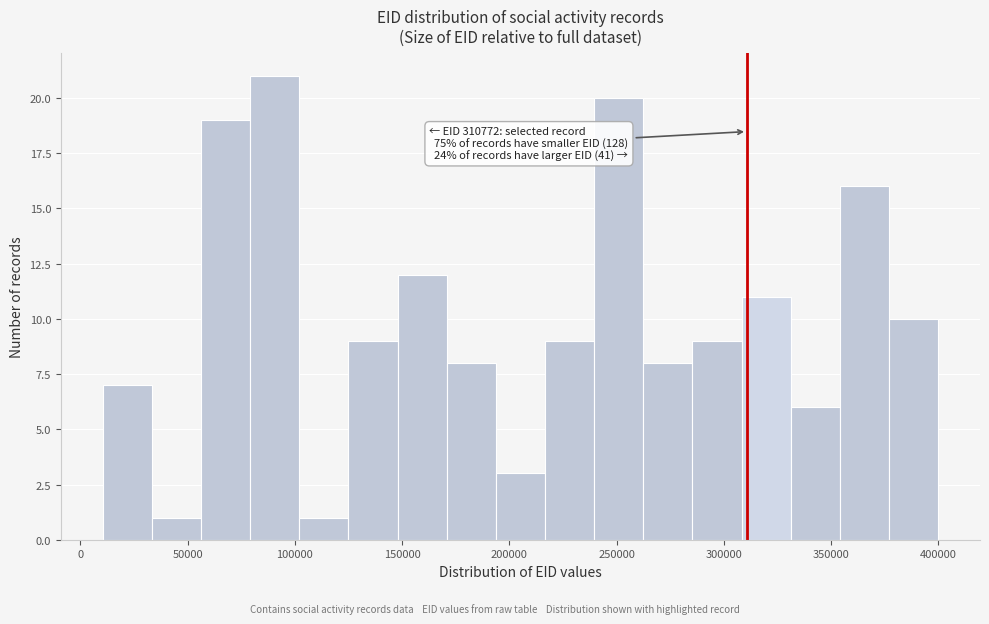

Which range on the x-axis has the tallest bar?

80000 to 100000